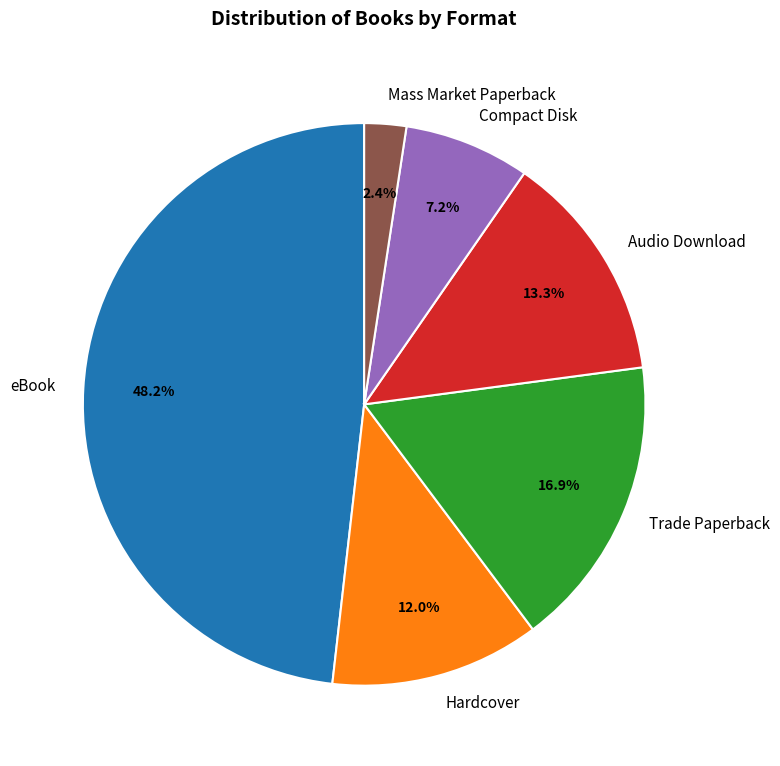

Do Hardcover and Compact Disk together represent more than half of the pie?

No